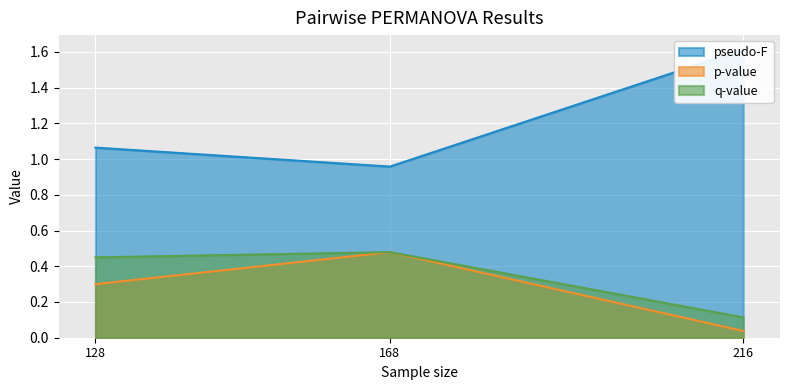

Is the value of pseudo-F at 128 greater than the value of q-value at 216?

Yes